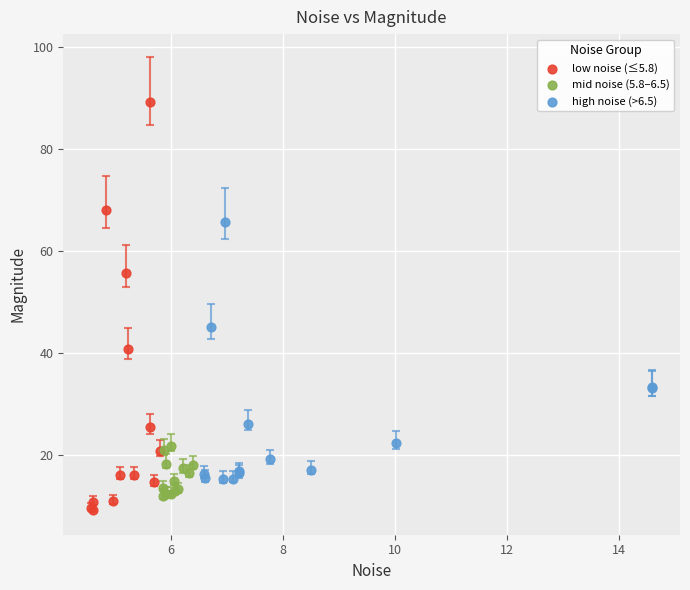

Which series contains the highest Y value?

low noise (≤5.8)